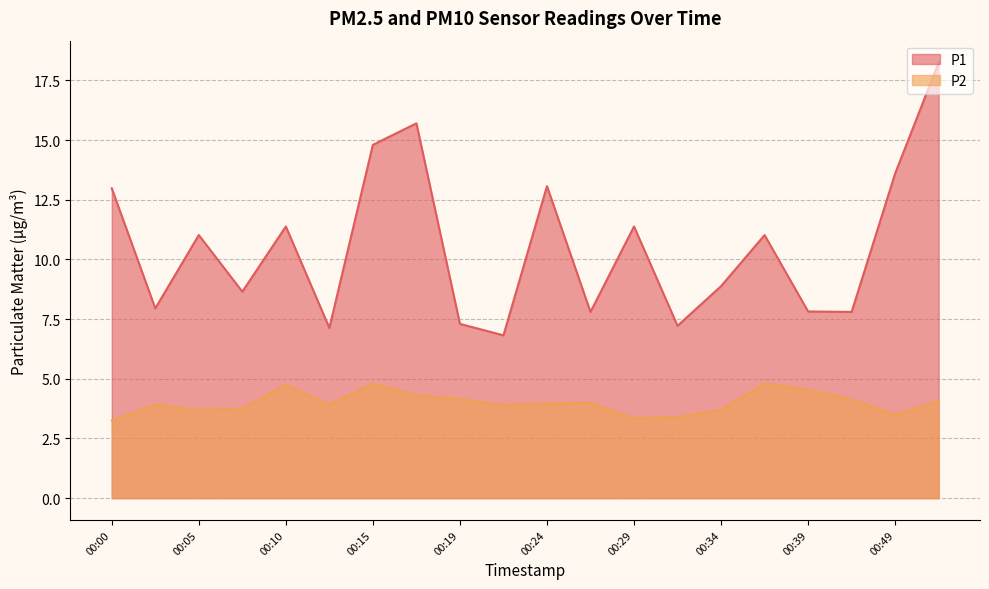

At which category is the sum across all series the highest?

00:52